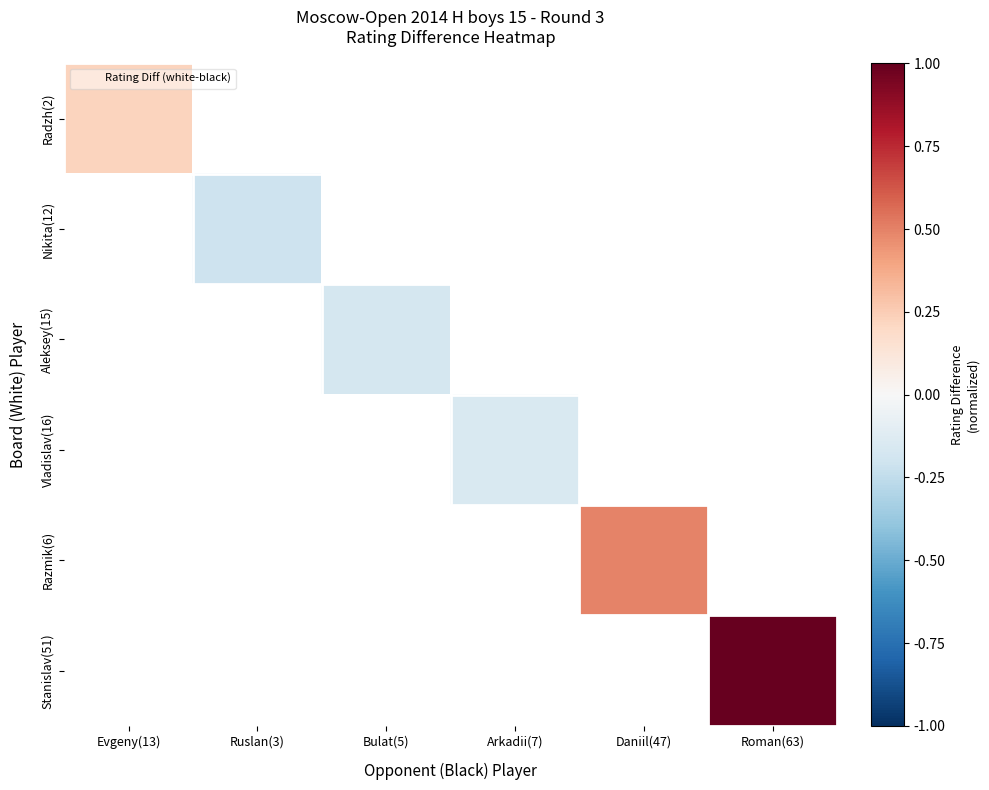

Which series has the widest spread of values?

Radzh(2)